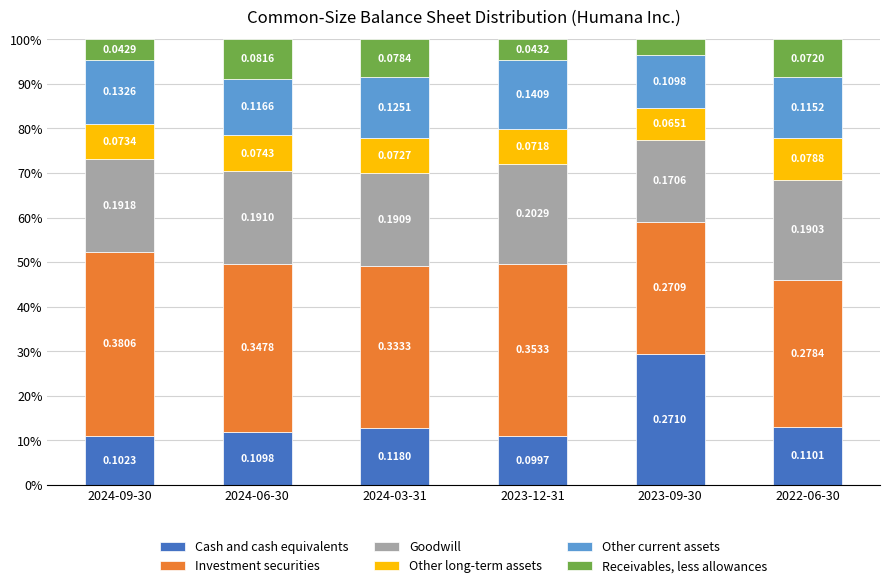

List the labels in order of Other current assets value, largest first.

2023-12-31, 2024-09-30, 2022-06-30, 2024-03-31, 2024-06-30, 2023-09-30